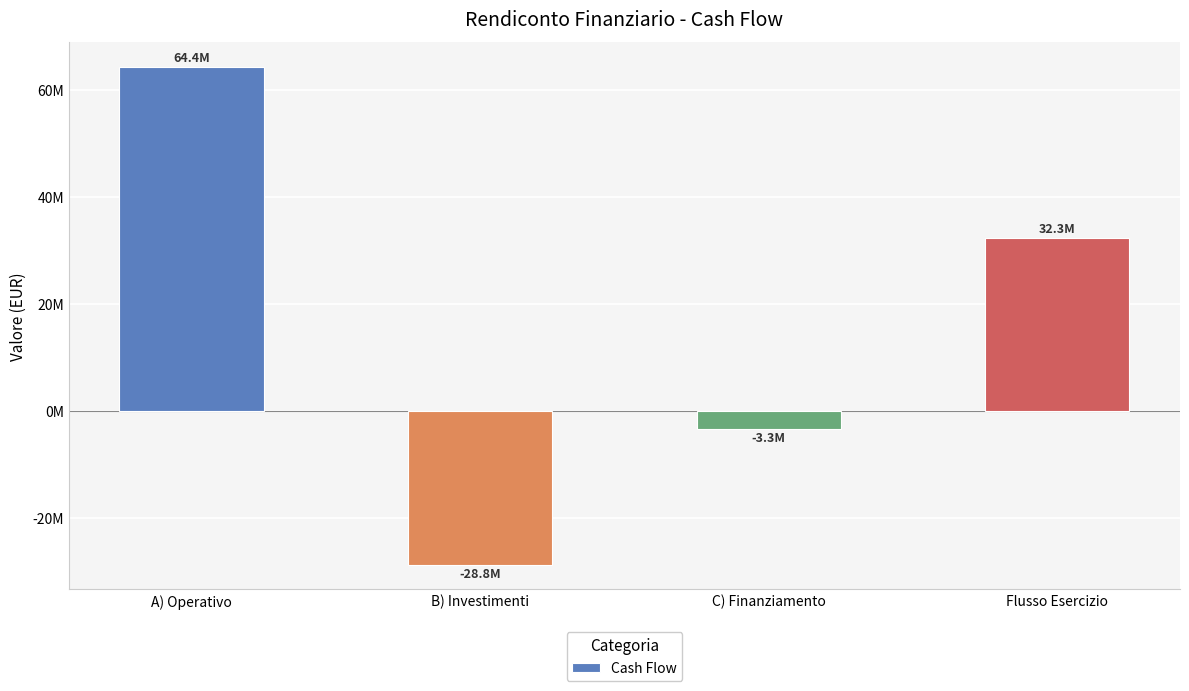

Are the bars horizontal?

No